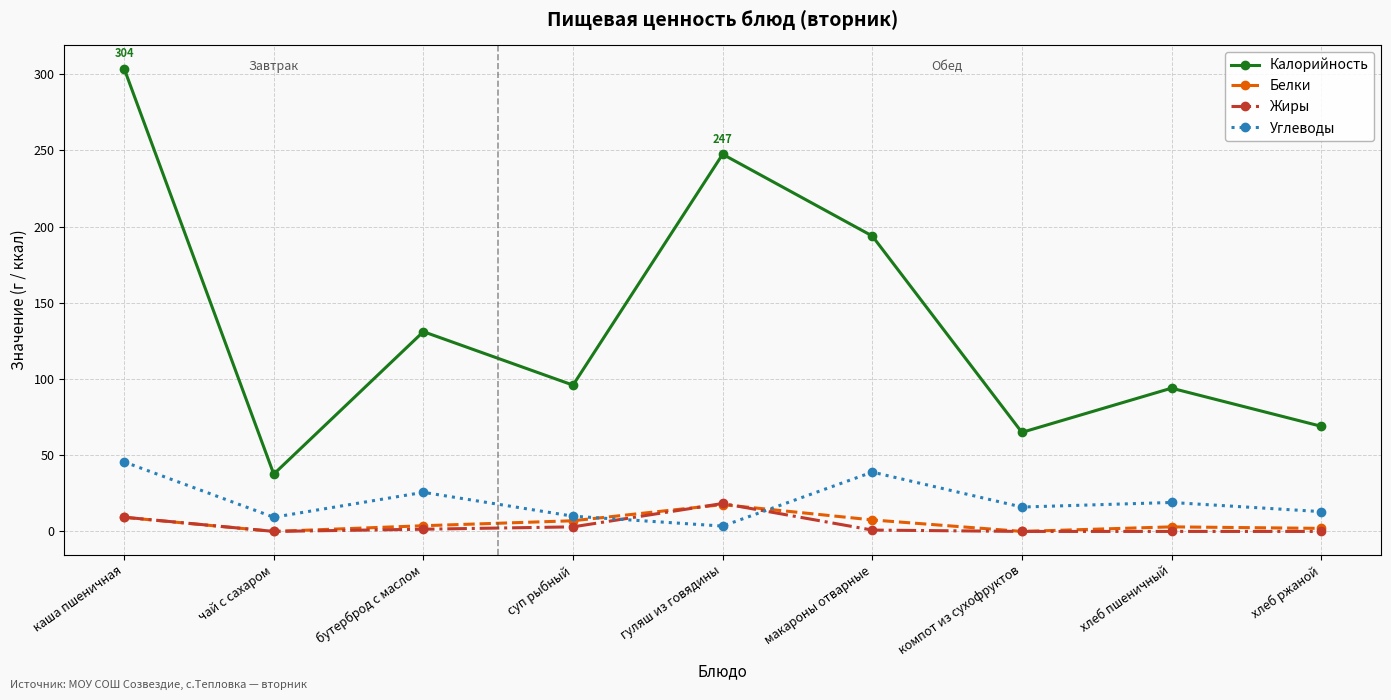

What is the difference between the highest and lowest values at каша пшеничная?

294.5